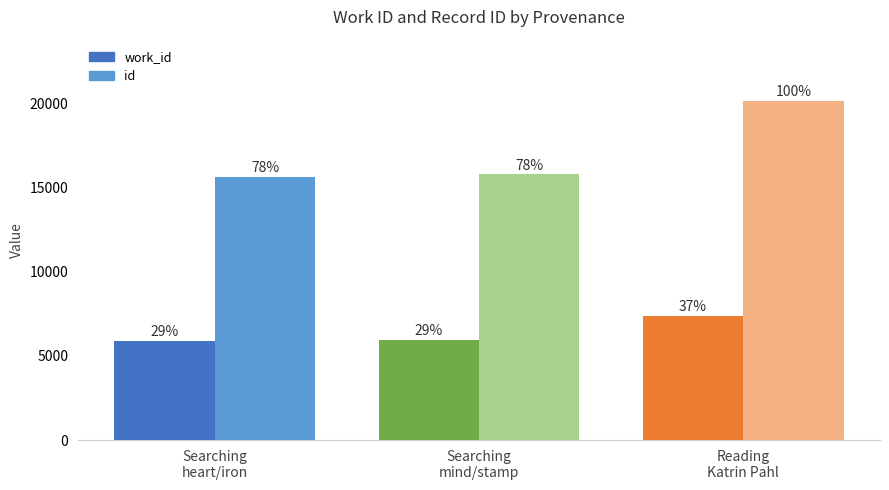

What is the value of the id bar at the 3rd from the left?

20134